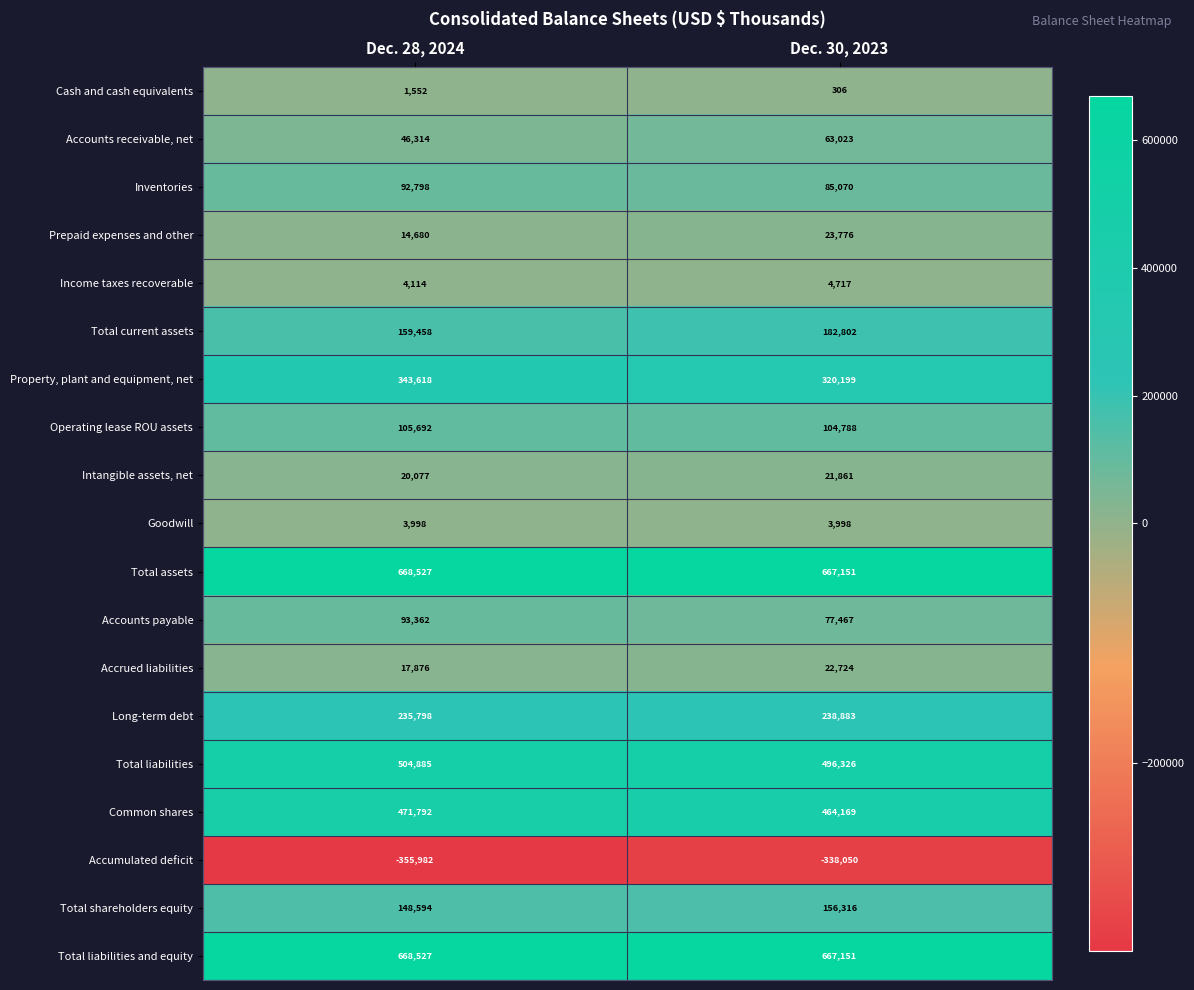

List the labels in order of Intangible assets, net value, largest first.

Dec. 30, 2023, Dec. 28, 2024